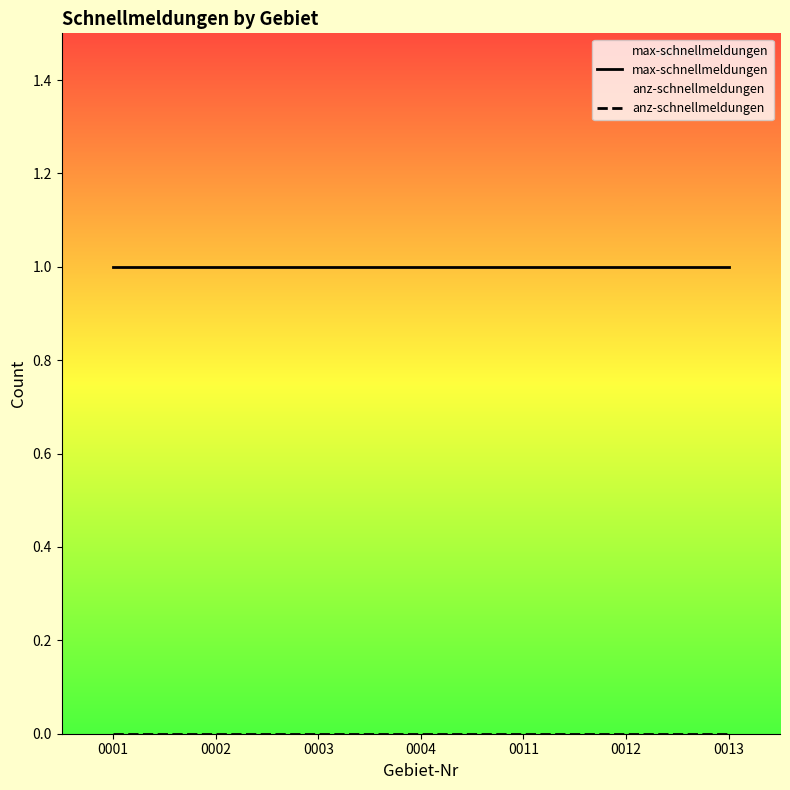

Which series has the largest total across all categories?

max-schnellmeldungen